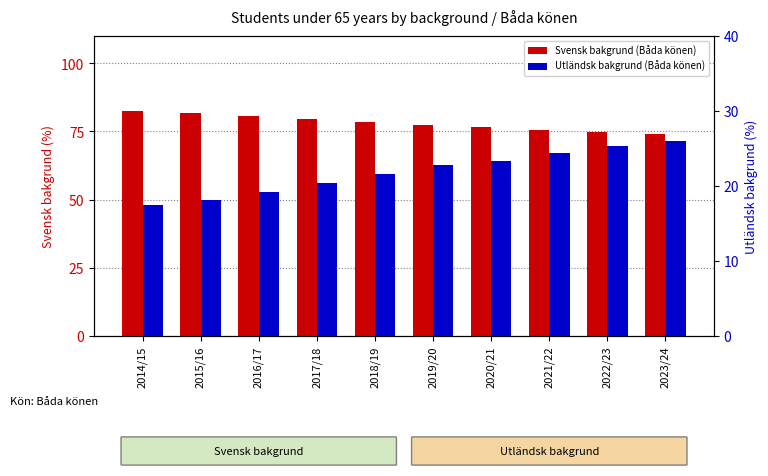

Reading right to left, extract all data points from this chart.

Svensk bakgrund (Båda könen): 2023/24=74.0	2022/23=74.7	2021/22=75.6	2020/21=76.6	2019/20=77.2	2018/19=78.4	2017/18=79.7	2016/17=80.8	2015/16=81.9	2014/15=82.5
Utländsk bakgrund (Båda könen): 2023/24=26.0	2022/23=25.3	2021/22=24.4	2020/21=23.4	2019/20=22.8	2018/19=21.6	2017/18=20.3	2016/17=19.1	2015/16=18.1	2014/15=17.5